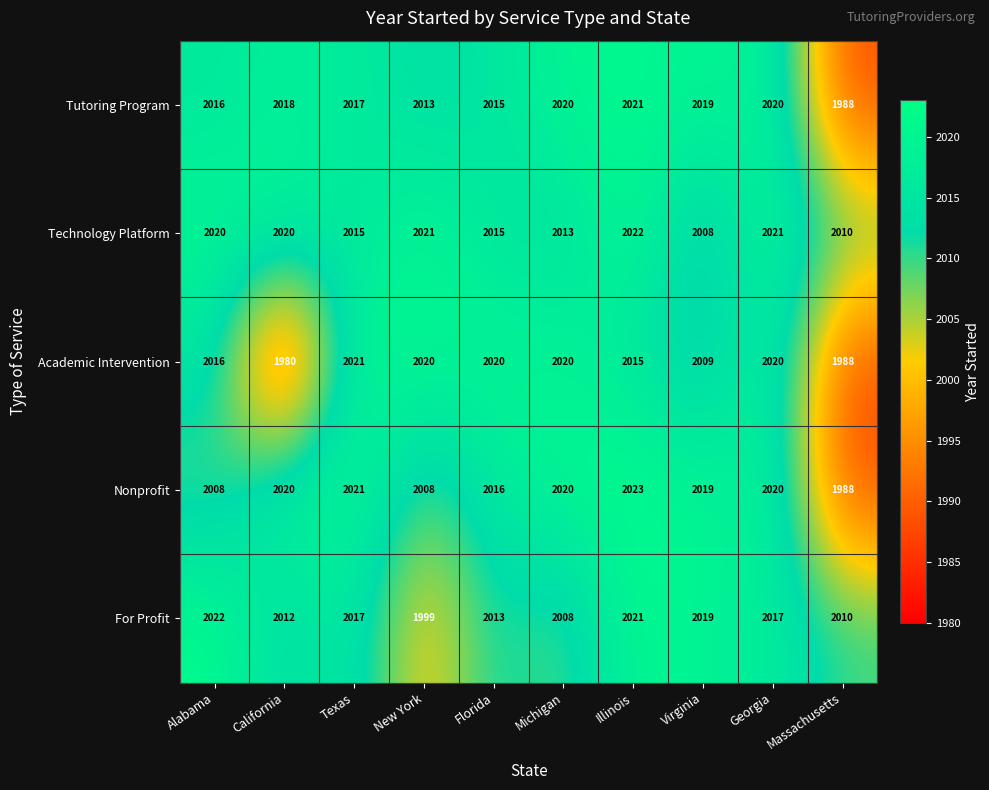

At which label does Tutoring Program reach its minimum?

Massachusetts